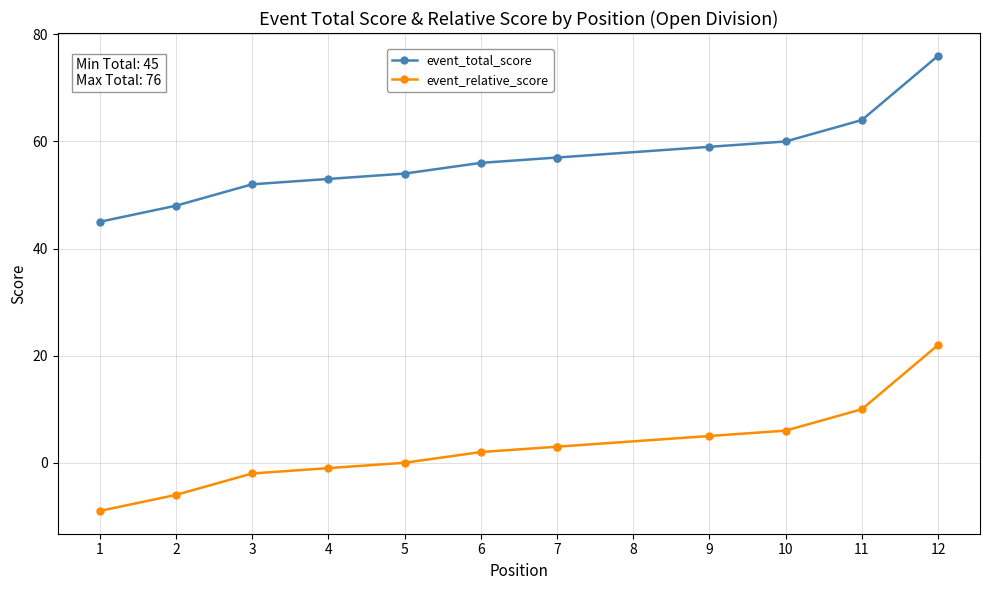

What is the minimum value for event_total_score?

45